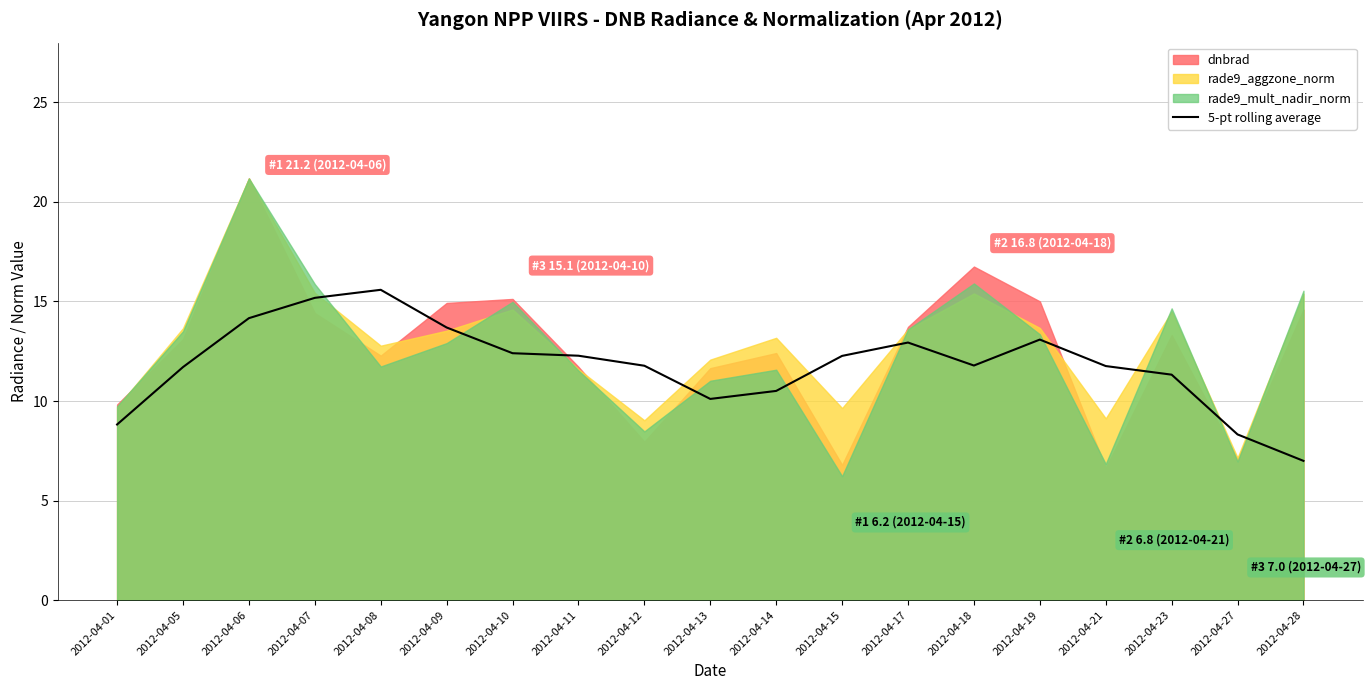

Reading left to right, what are all the values shown in this chart?

2012-04-01=8.8	2012-04-05=11.7	2012-04-06=14.2	2012-04-07=15.2	2012-04-08=15.6	2012-04-09=13.7	2012-04-10=12.4	2012-04-11=12.3	2012-04-12=11.8	2012-04-13=10.1	2012-04-14=10.5	2012-04-15=12.3	2012-04-17=12.9	2012-04-18=11.8	2012-04-19=13.1	2012-04-21=11.8	2012-04-23=11.3	2012-04-27=8.3	2012-04-28=7.0